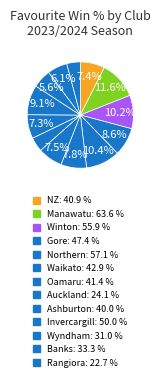

How many slices are in this pie chart?

13